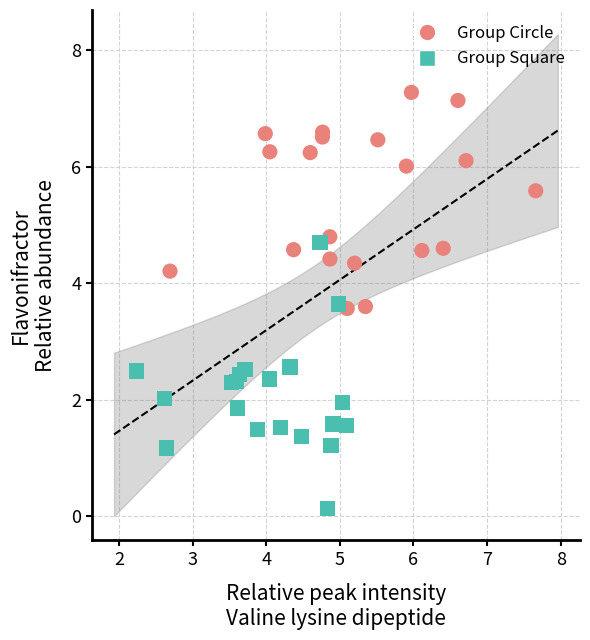

Which series has the widest spread of Y values?

Group Square